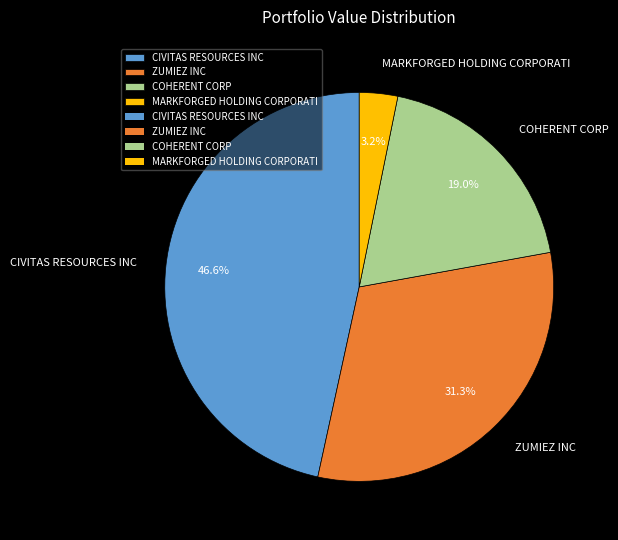

Count the number of slices in the pie.

4